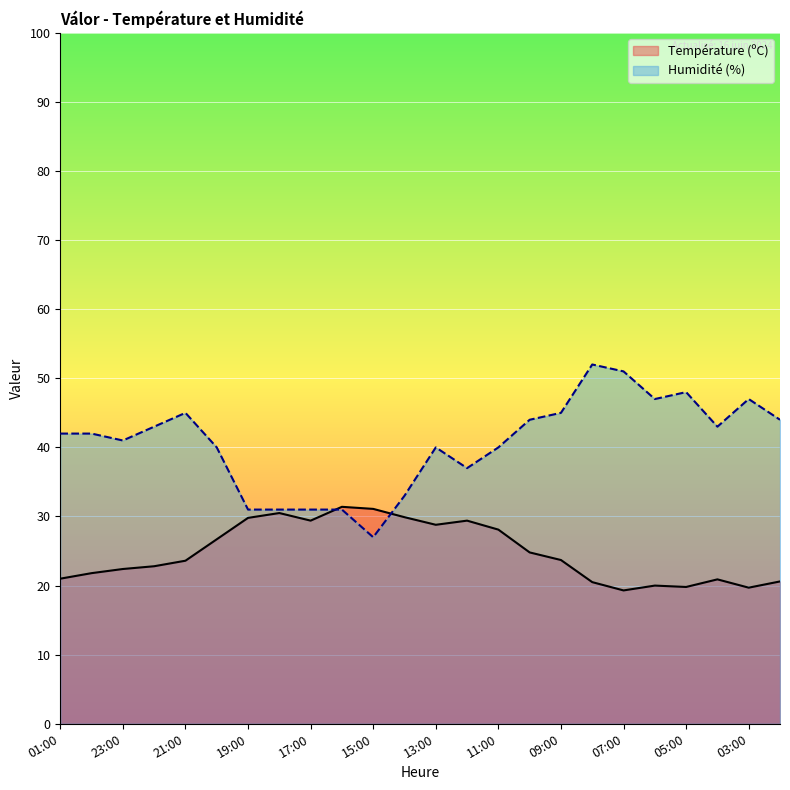

Which series ends up on top after the final intersection of Humidité (%) and Température (ºC)?

Humidité (%)